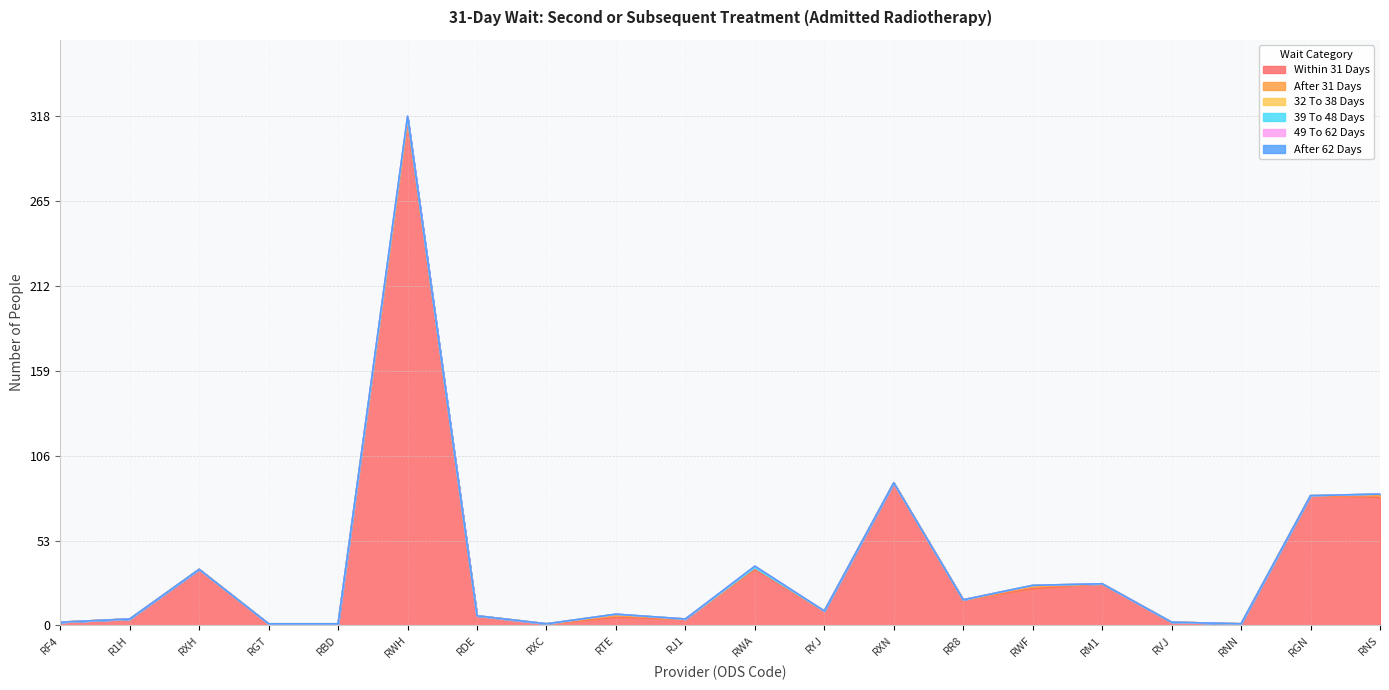

Does the chart have visible grid lines?

Yes